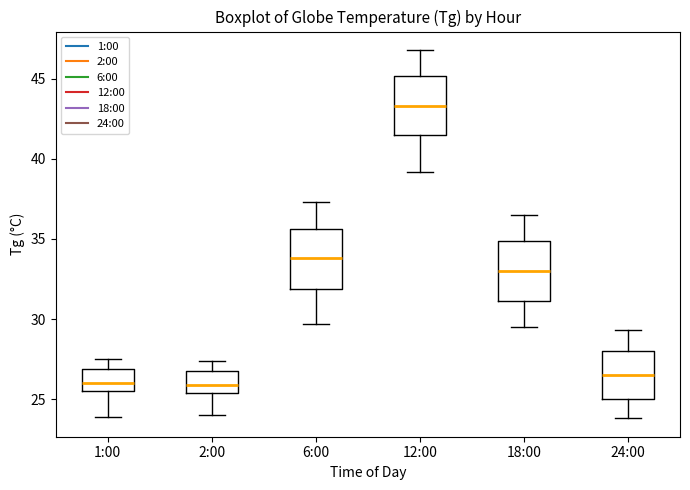

Which box has the highest median line?

12:00